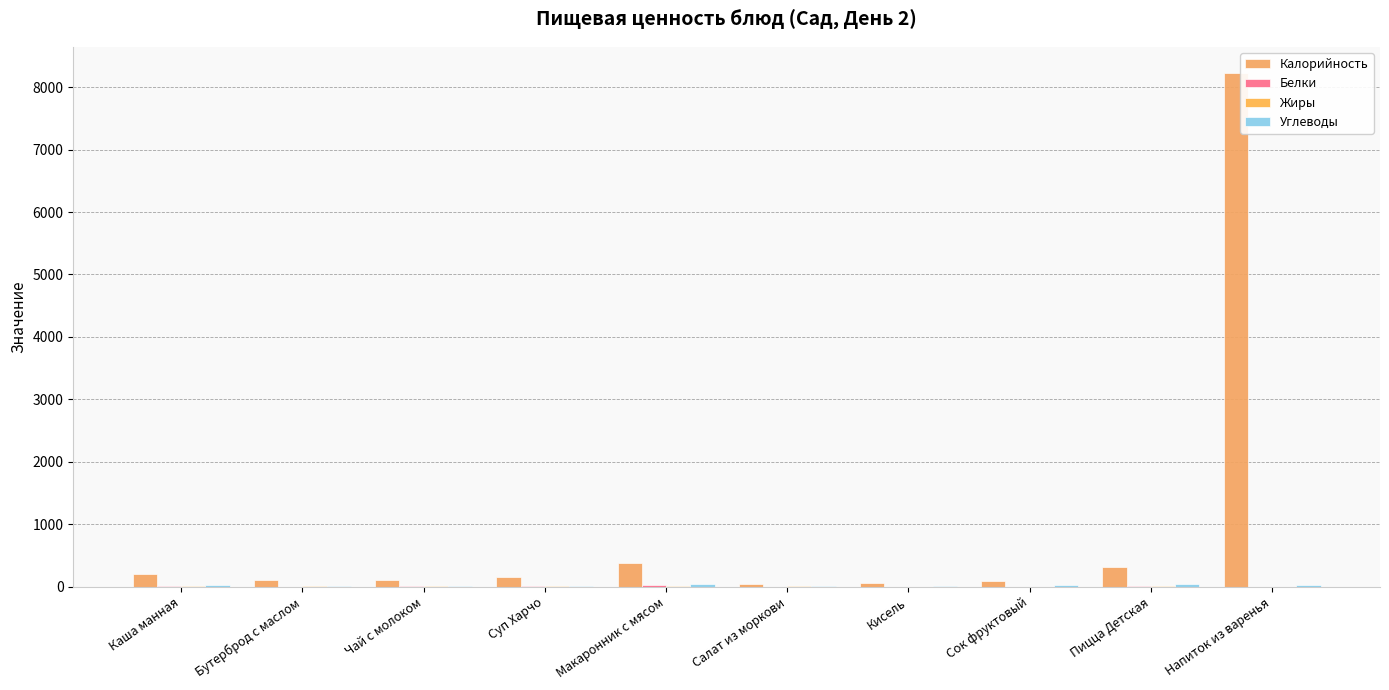

At which category is the sum across all series the highest?

Напиток из варенья